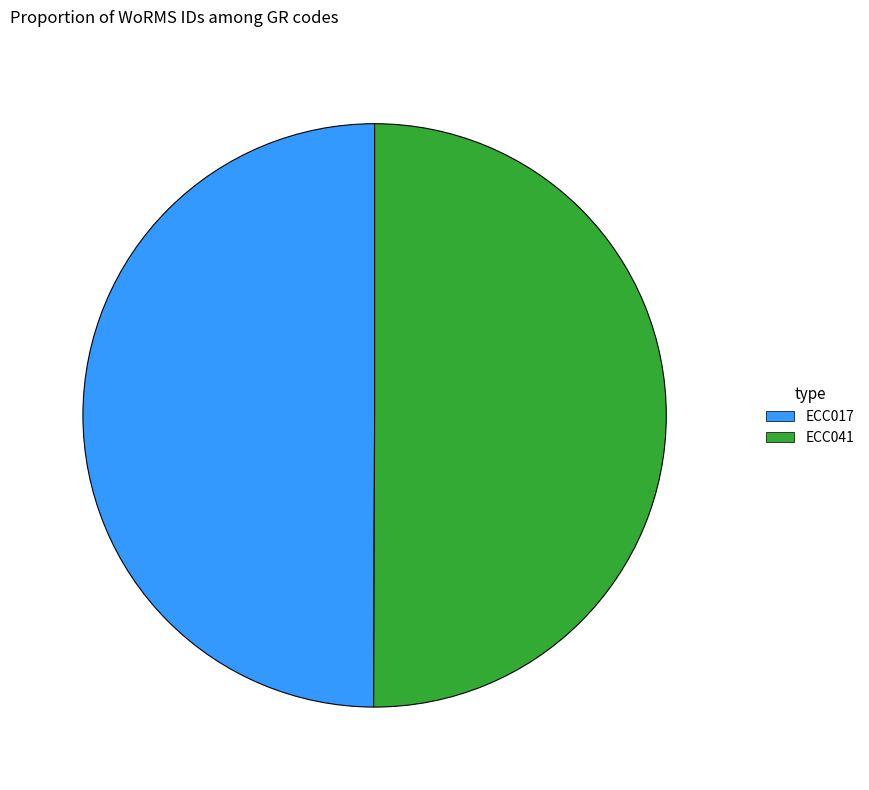

The ECC017 slice represents 64% of the pie. True or false?

False